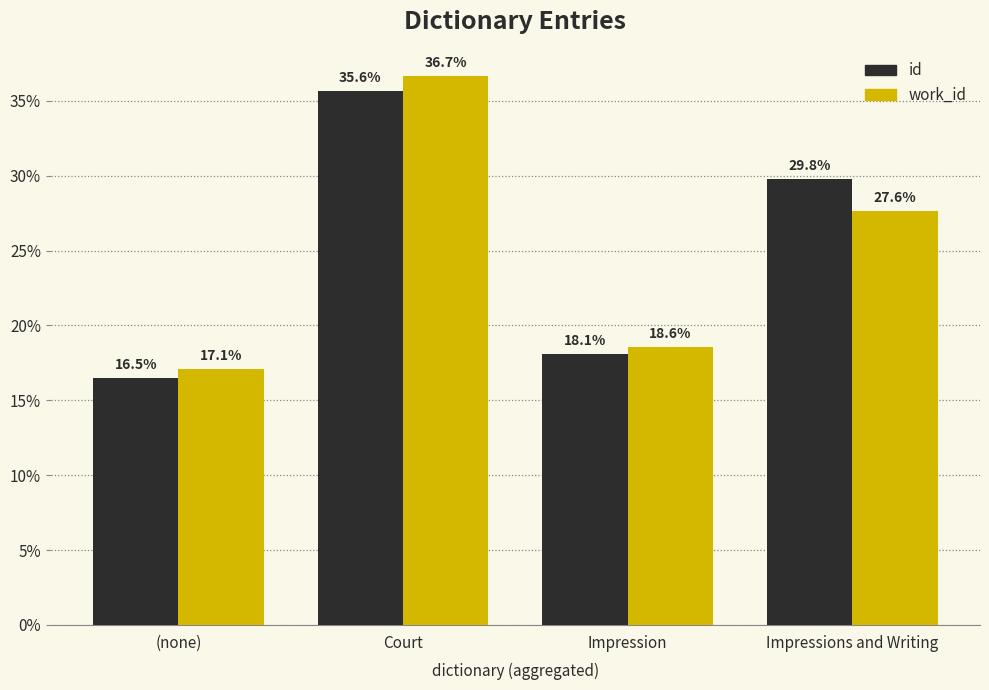

What value does the id series have at Impressions and Writing?

29.8